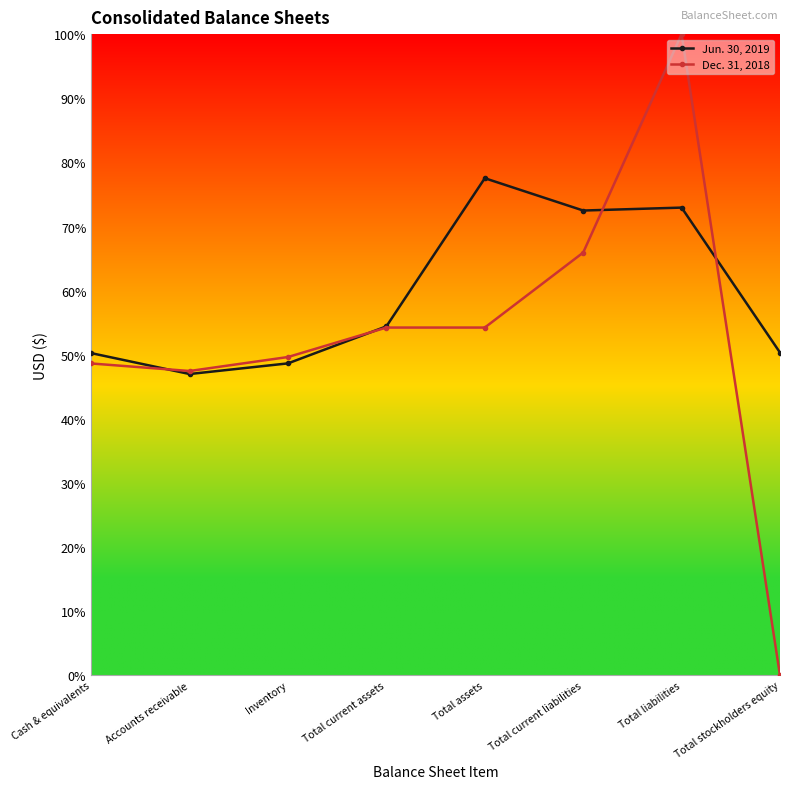

Does the chart have visible grid lines?

No